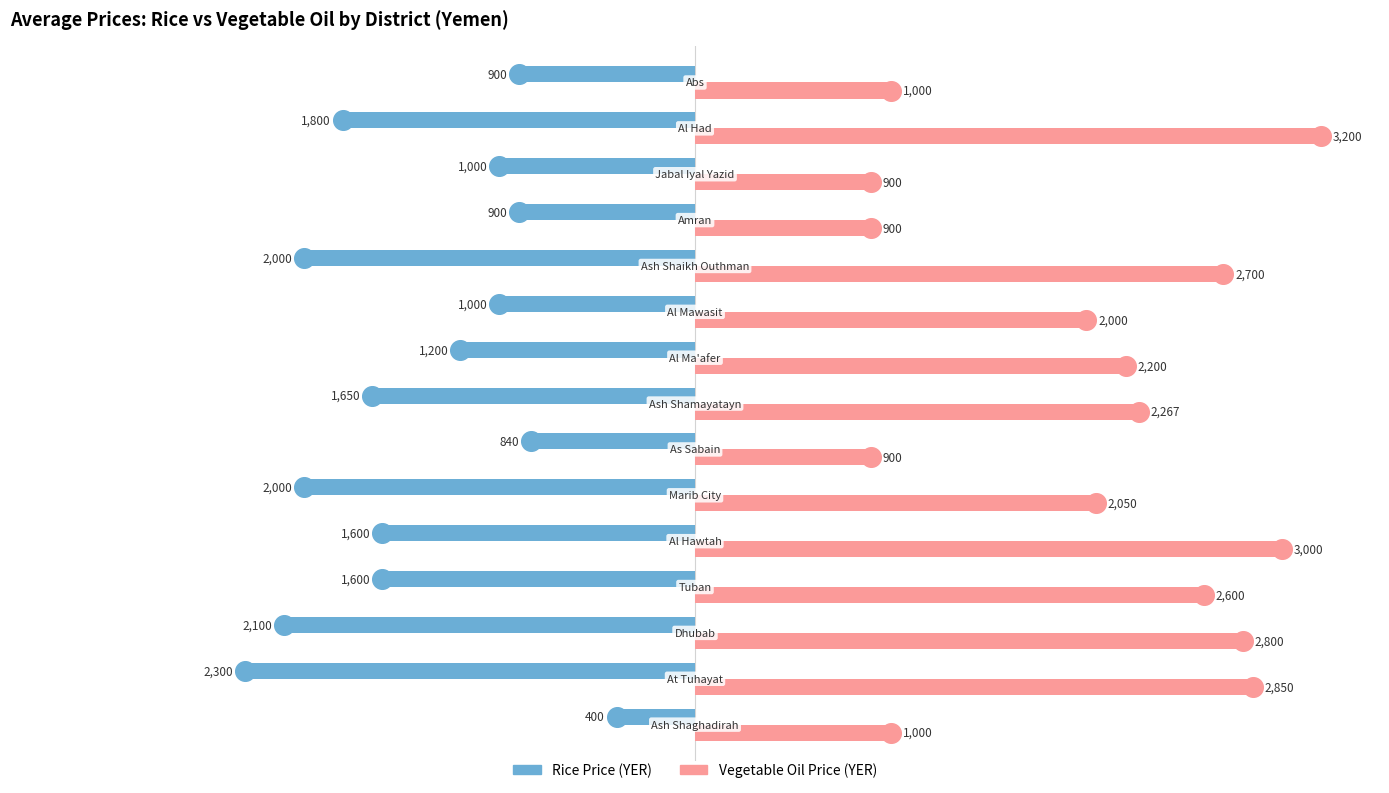

Which series reaches the maximum Y coordinate?

calc_price_vegetable_oil